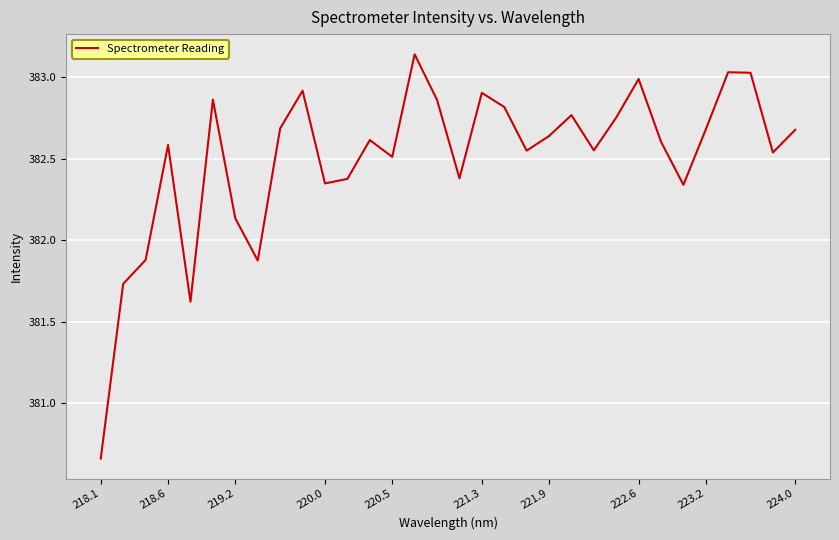

What is the difference between the maximum and minimum values?

2.5